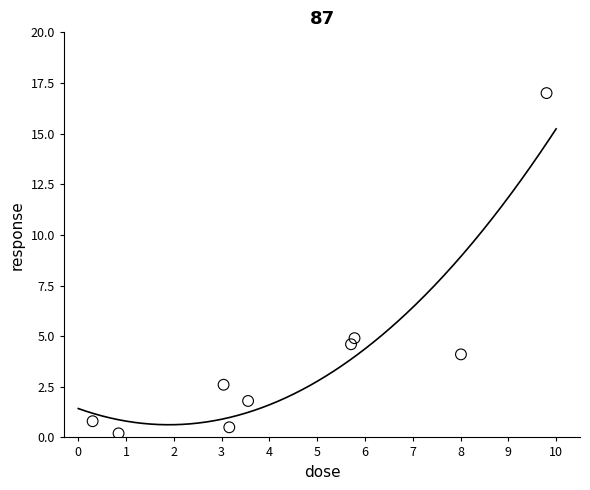

What Y value in the scatter plot is closest to 8?

4.9